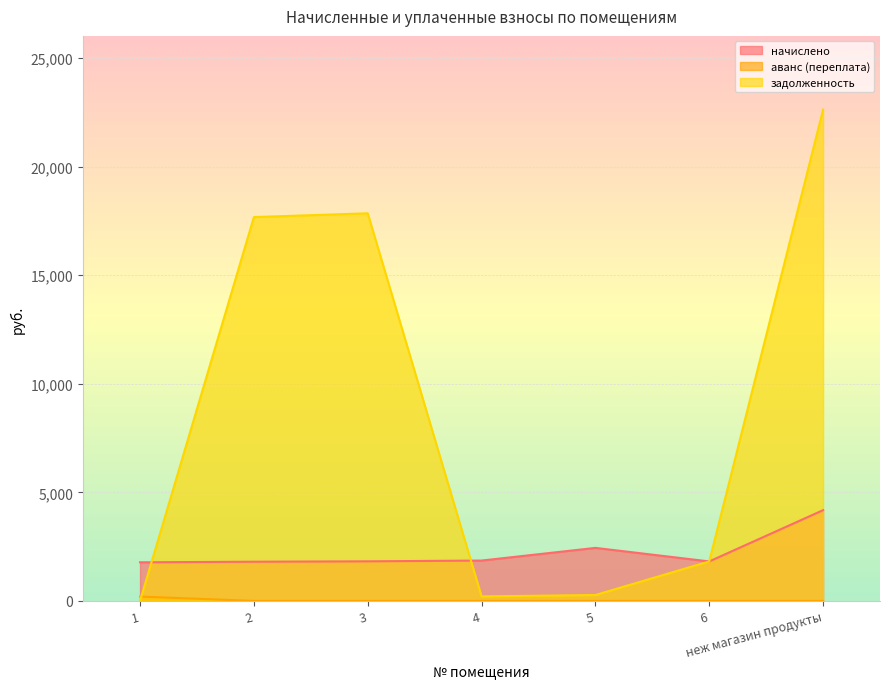

What position from the right is 3?

5